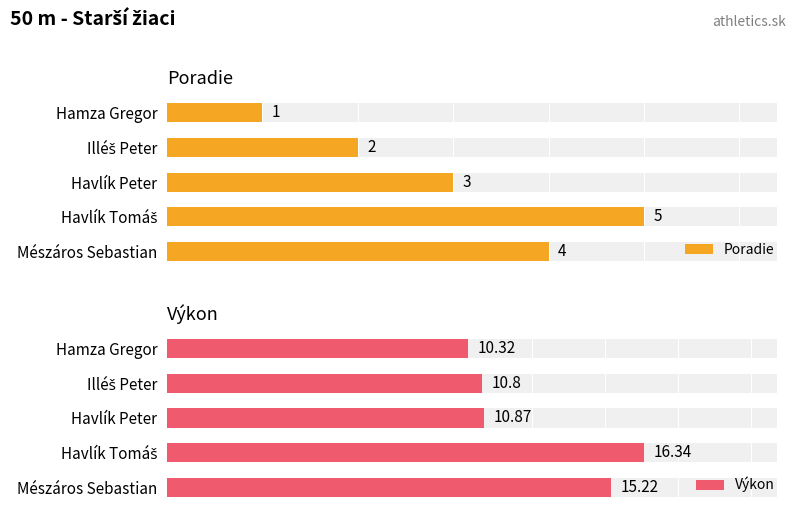

At which label is Výkon closest to 13?

Havlík Peter